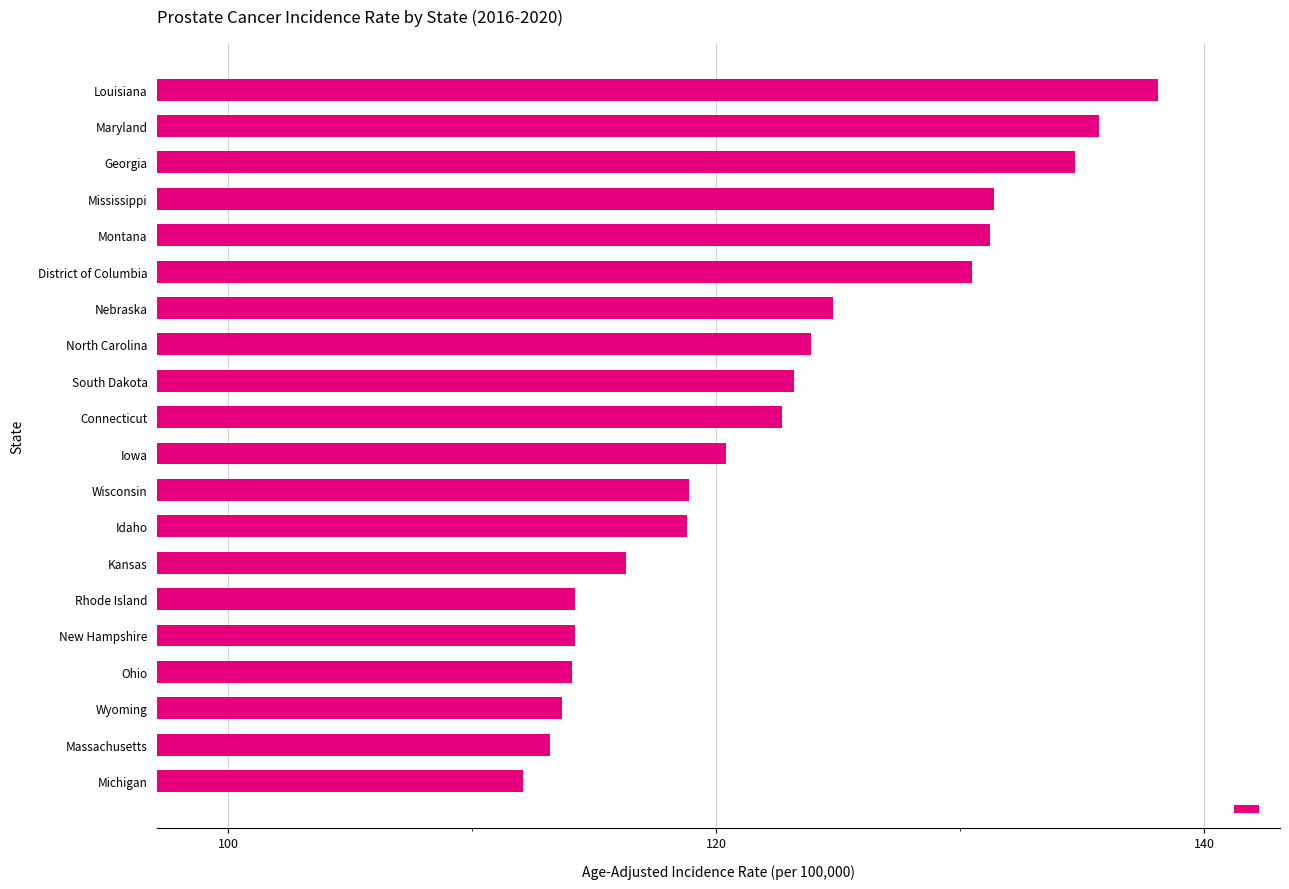

Which category has the lowest value across all series?

Michigan